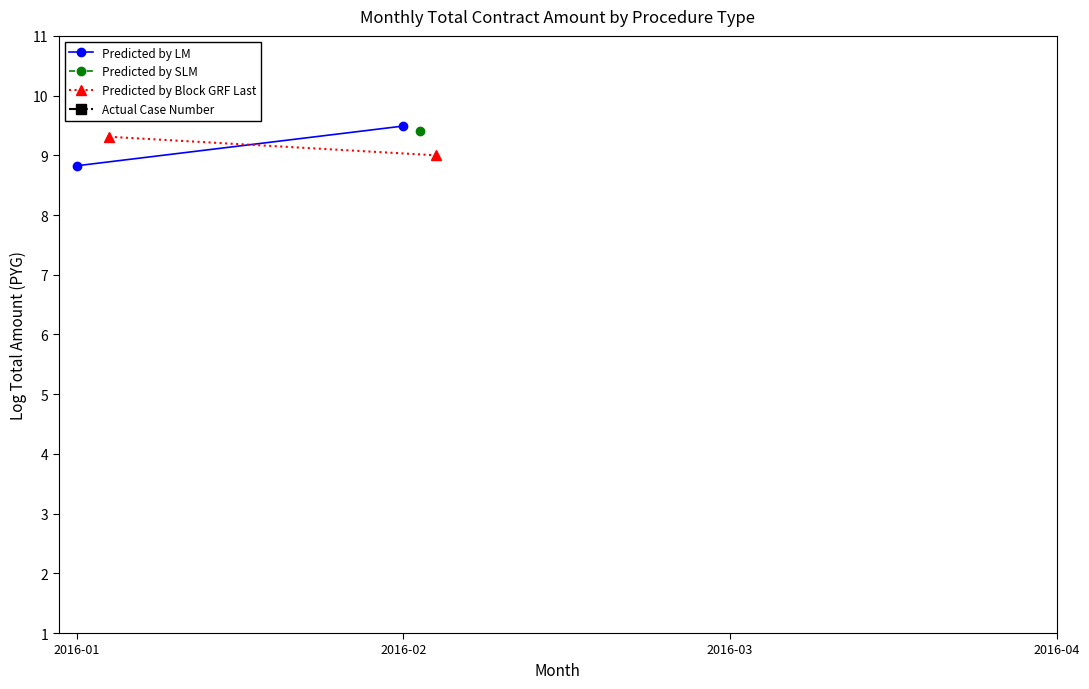

What is the highest value of the Predicted by LM series?

9.5